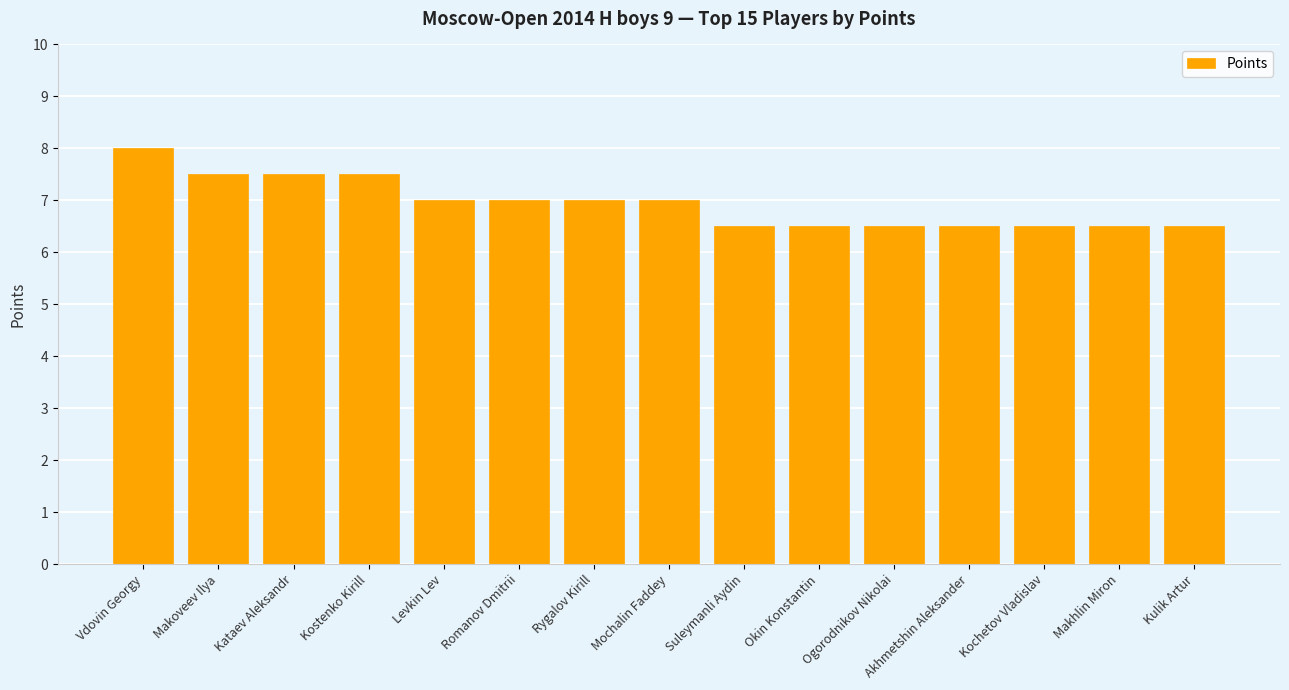

The chart shows a value of 8.0 at Vdovin Georgy. True or false?

True